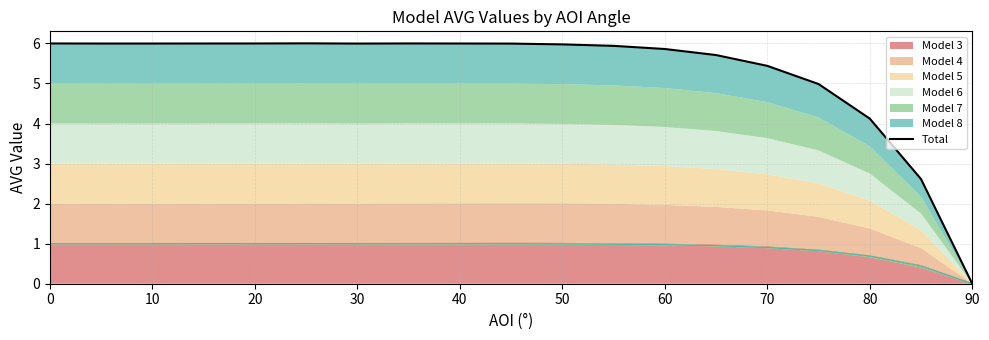

Which category has the lowest value in the Model 3 series?

90